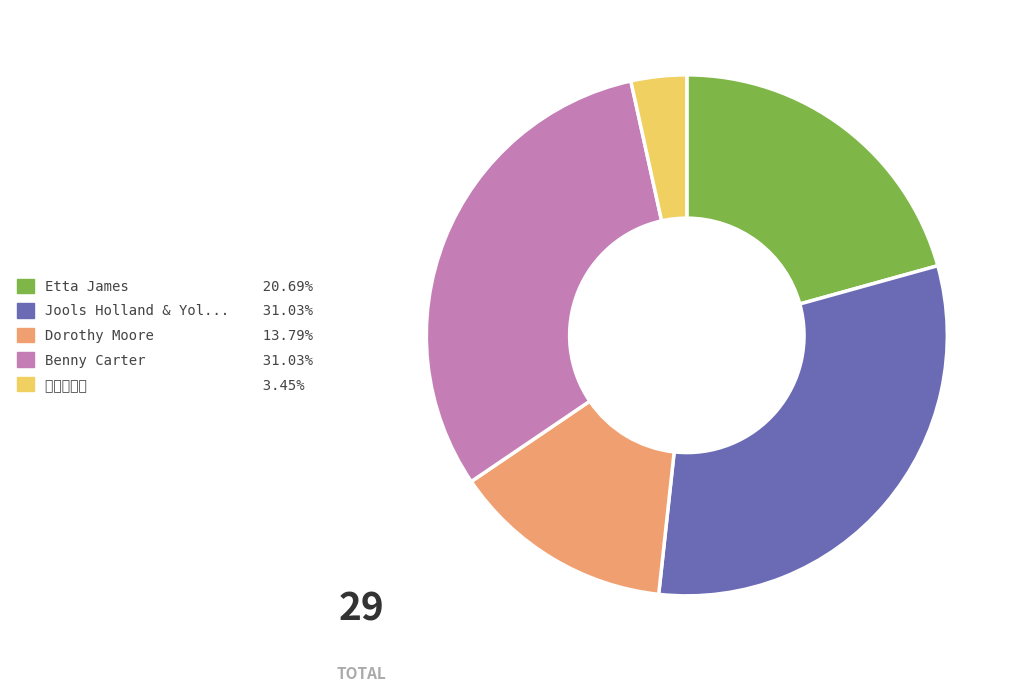

How many segments does this pie chart have?

5